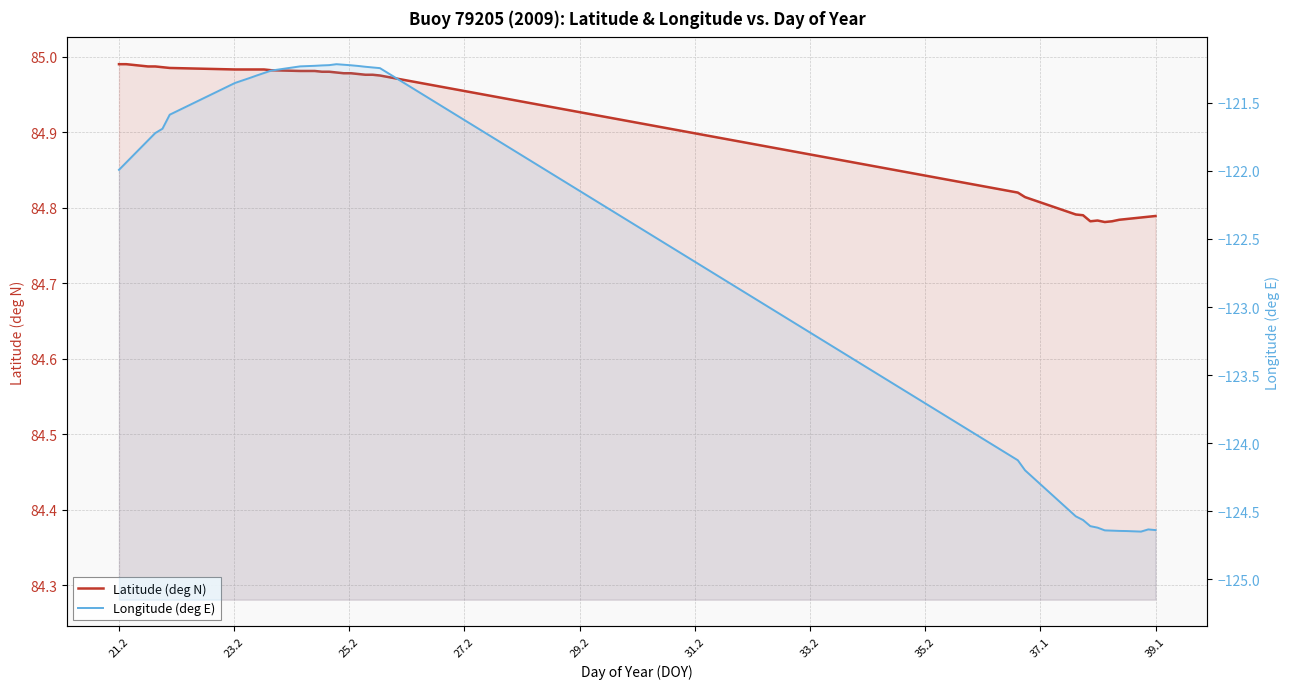

Does the chart display data point markers on the line(s)?

No